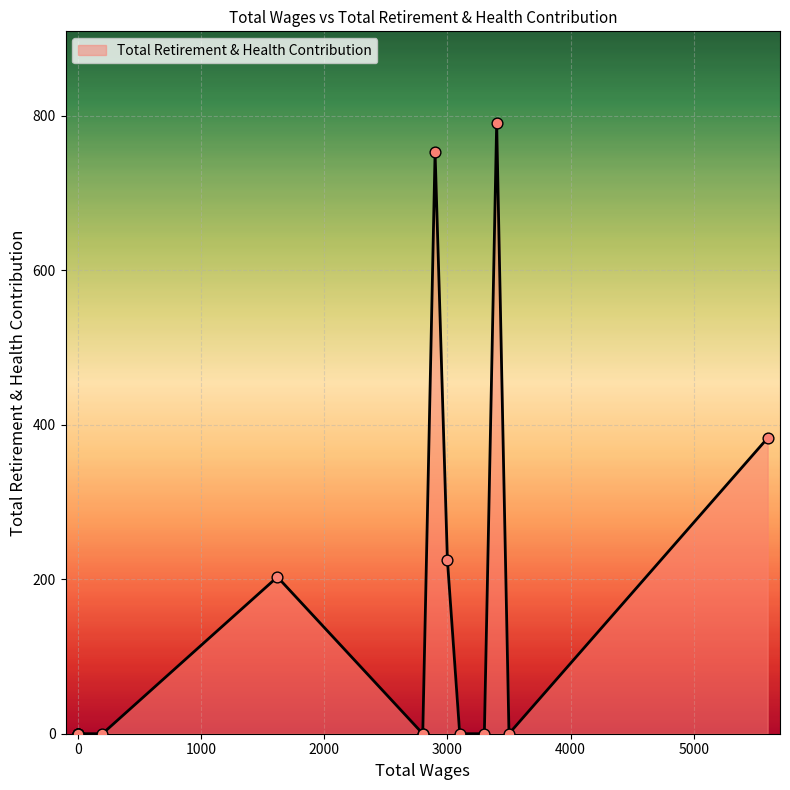

What is the change in value from 3400.0 to 2800.0?

-791